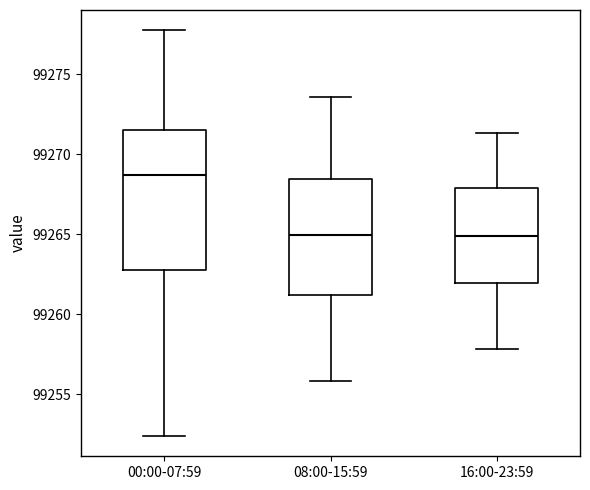

Comparing the boxes themselves (not the whiskers), which one is the tallest?

00:00-07:59